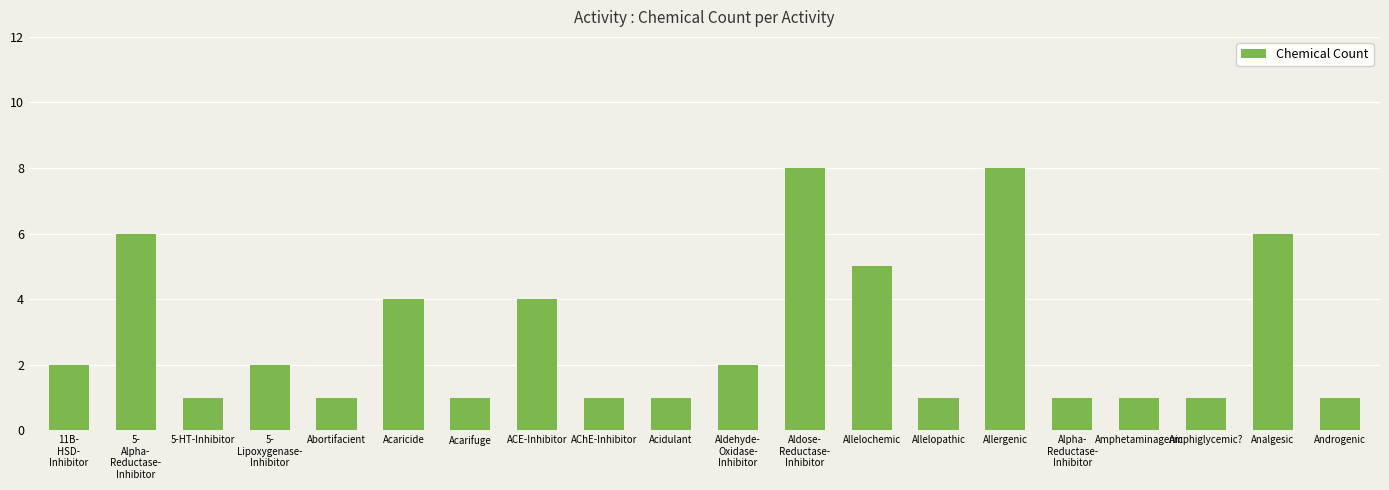

What is the greatest value displayed?

8